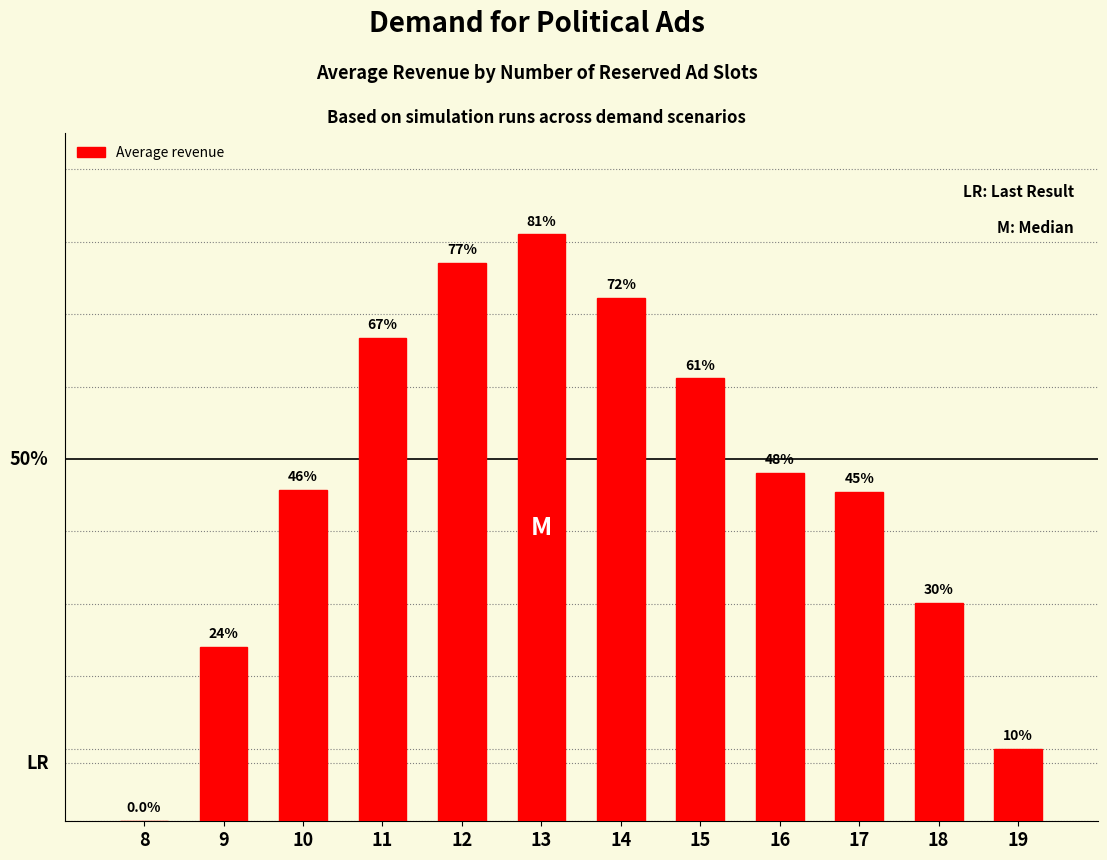

Are the bars horizontal?

No